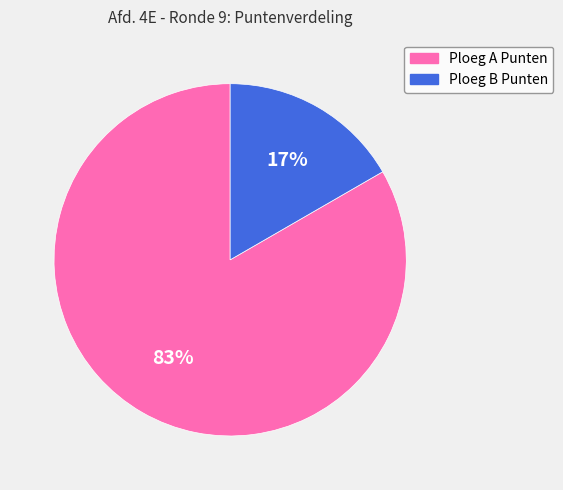

True or false: Ploeg B Punten accounts for 31% of the total.

False